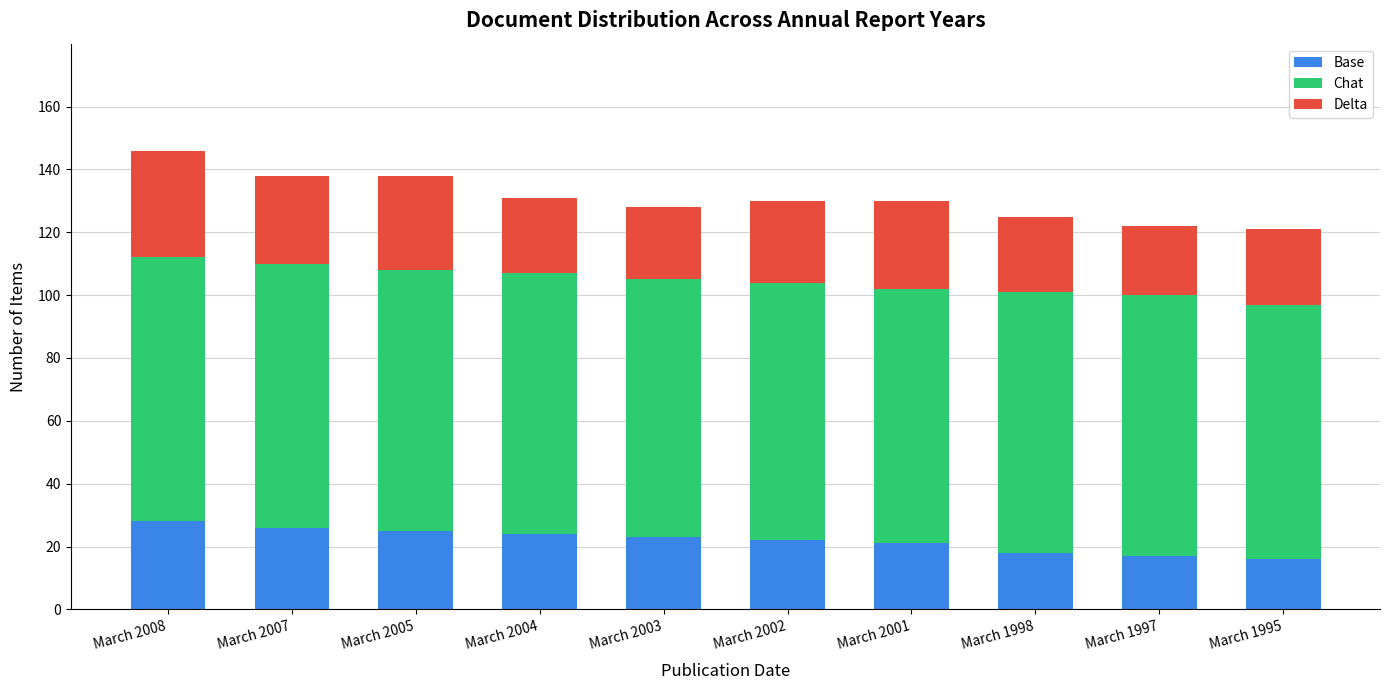

Reading right to left, list the values for the Base series.

16	17	18	21	22	23	24	25	26	28